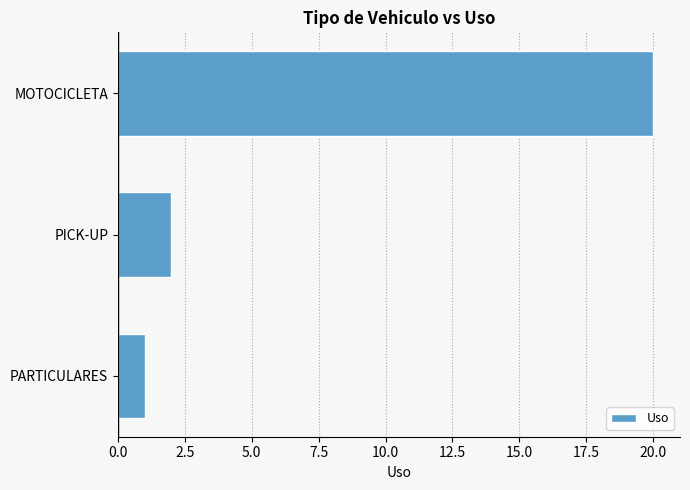

What is the change in value from PICK-UP to MOTOCICLETA?

+18